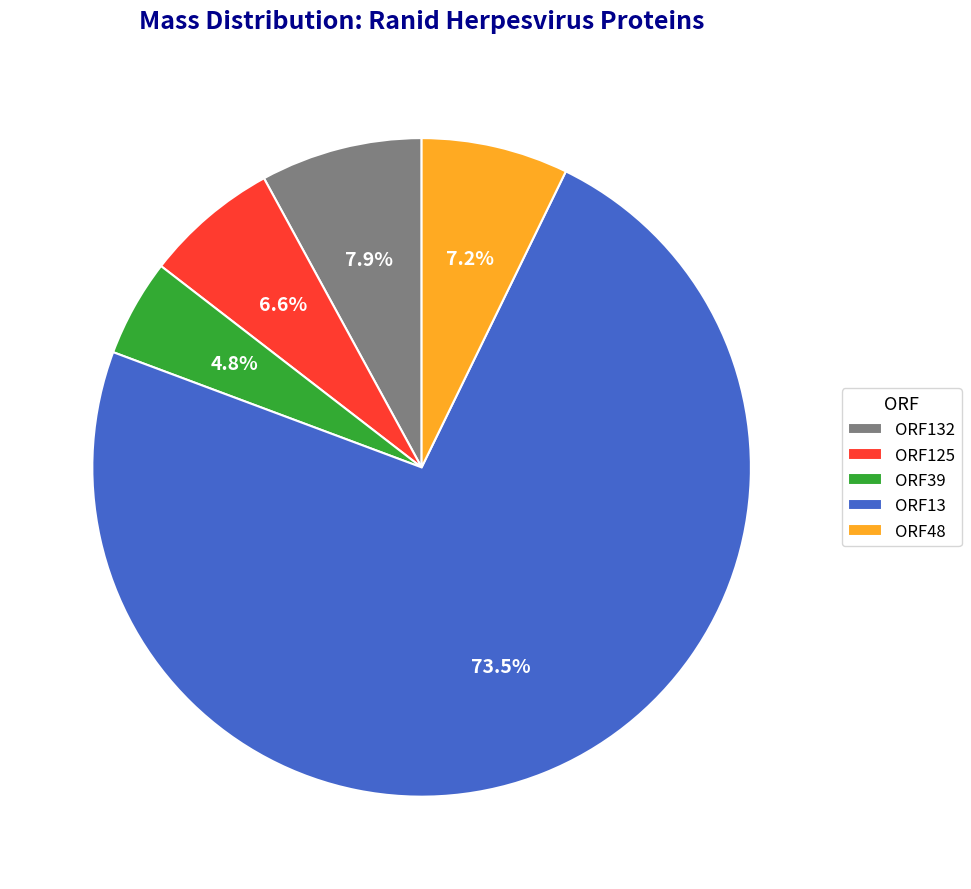

Rank the categories by value from highest to lowest.

ORF13, ORF132, ORF48, ORF125, ORF39